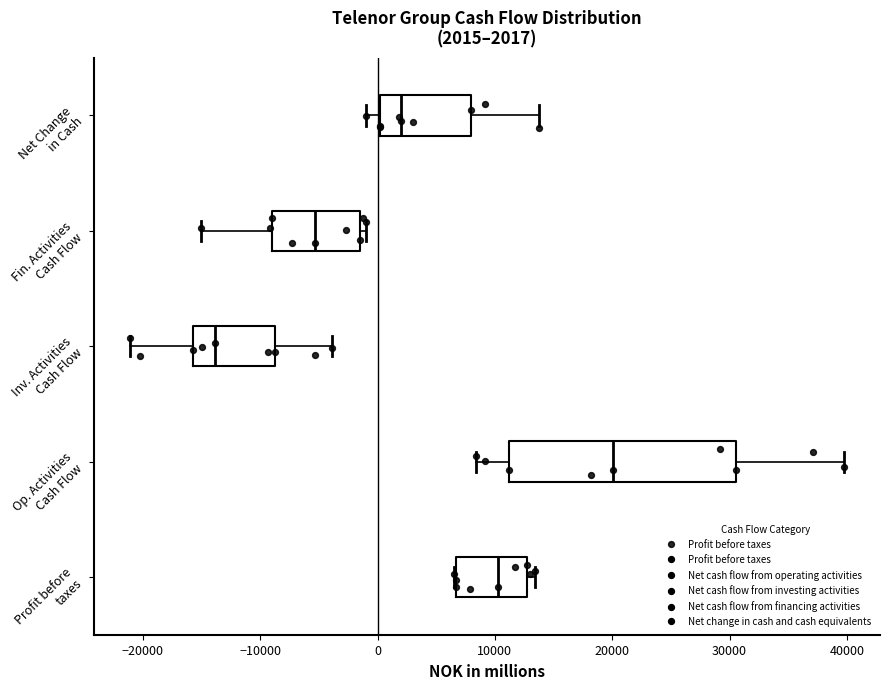

Which box has the furthest to the left median line?

Inv. Activities Cash Flow